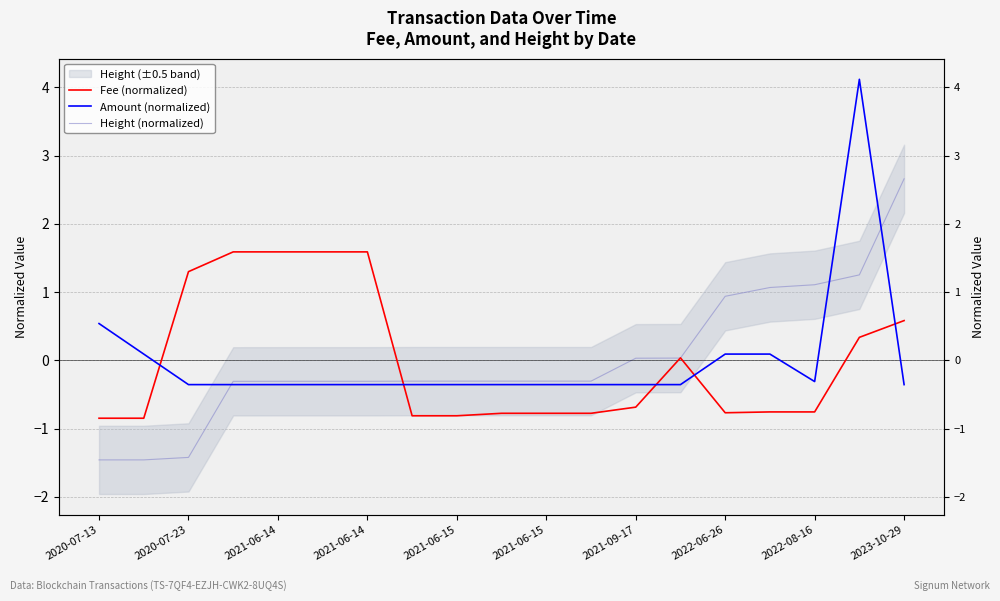

Which category has the lowest value in the Amount (normalized) series?

2020-07-23